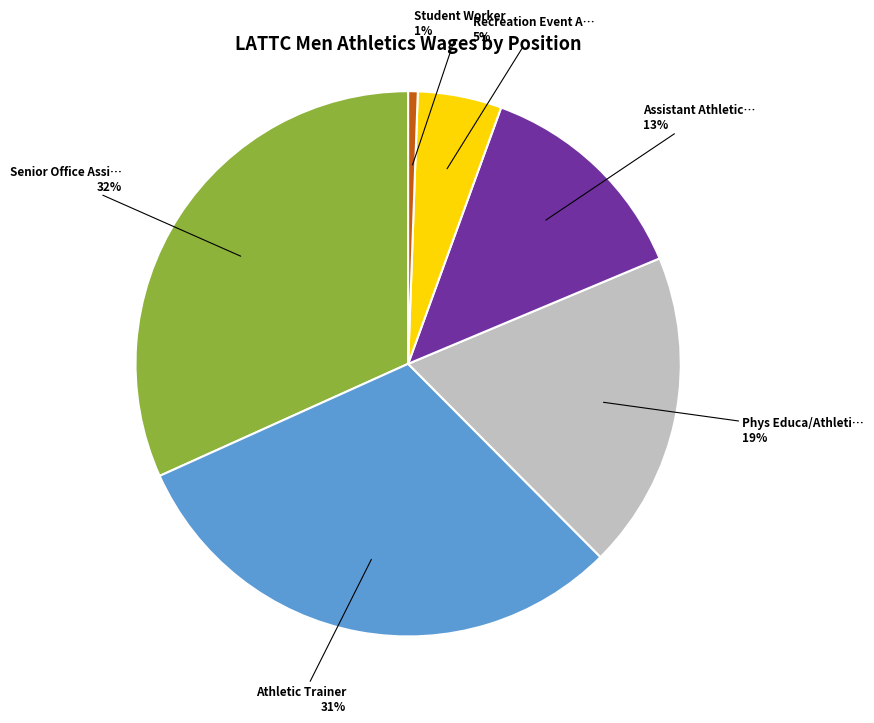

To the nearest percent, what is the average slice percentage?

17%